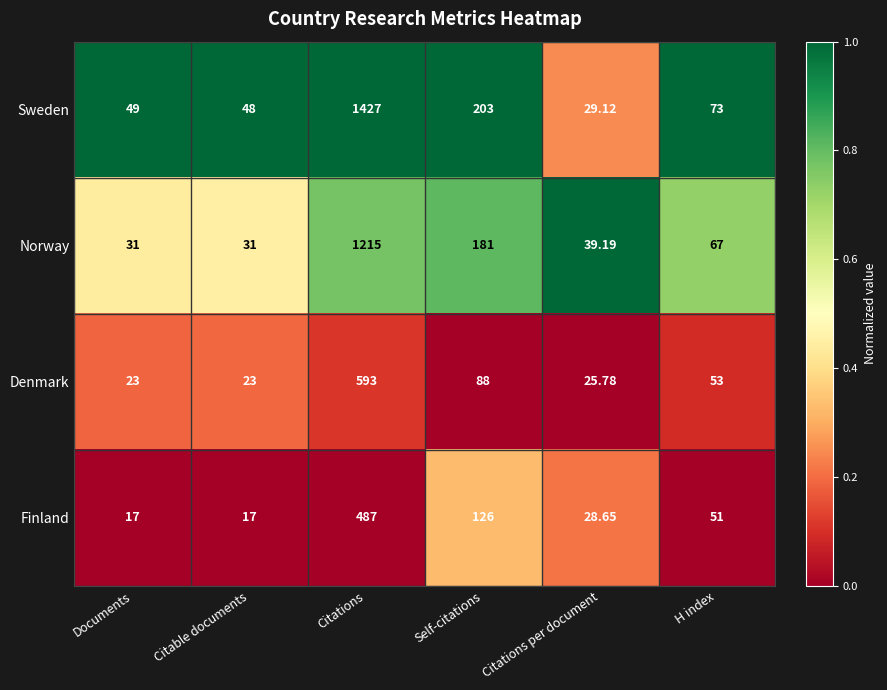

Which category has the highest value in the Finland series?

Citations